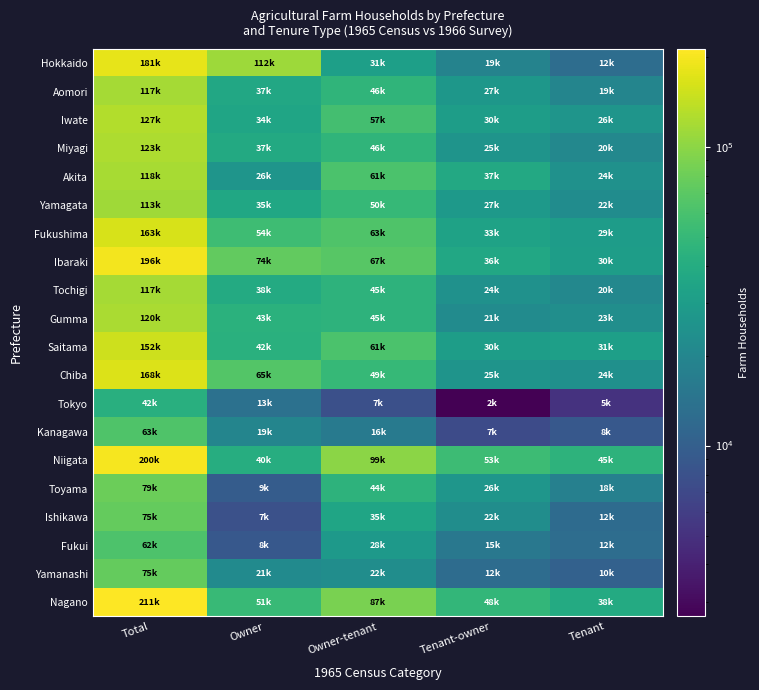

Which has a higher value, Tenant-owner or Total?

Total